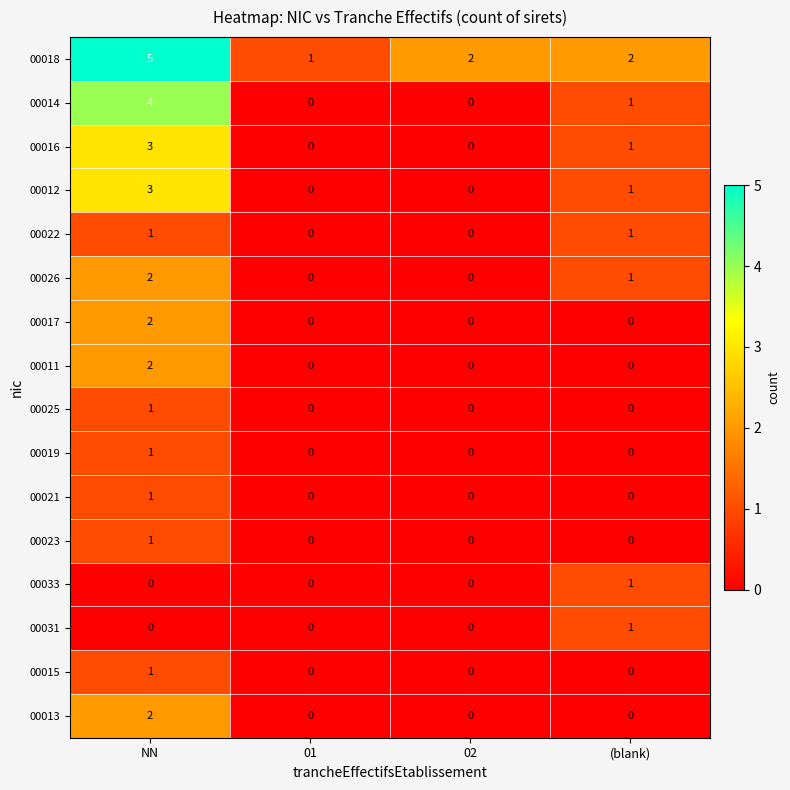

Which series has the largest total across all categories?

00018